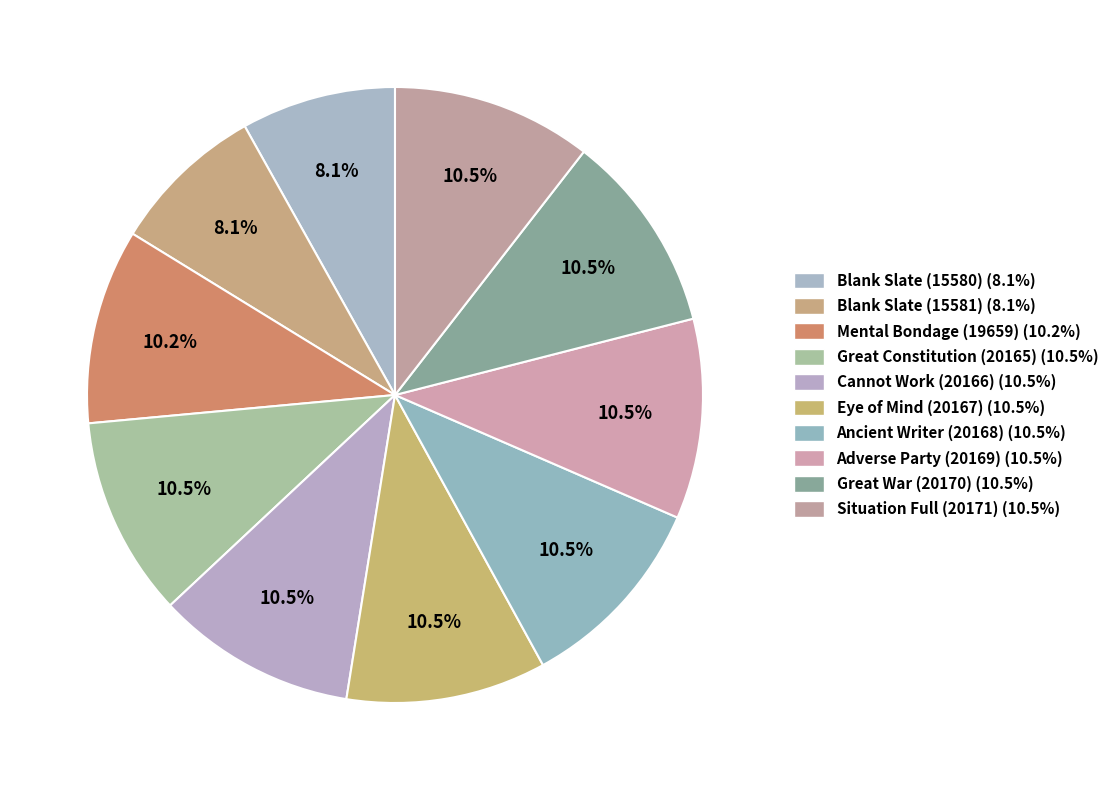

Is the sum of Great War (20170) and Adverse Party (20169) greater than half?

No